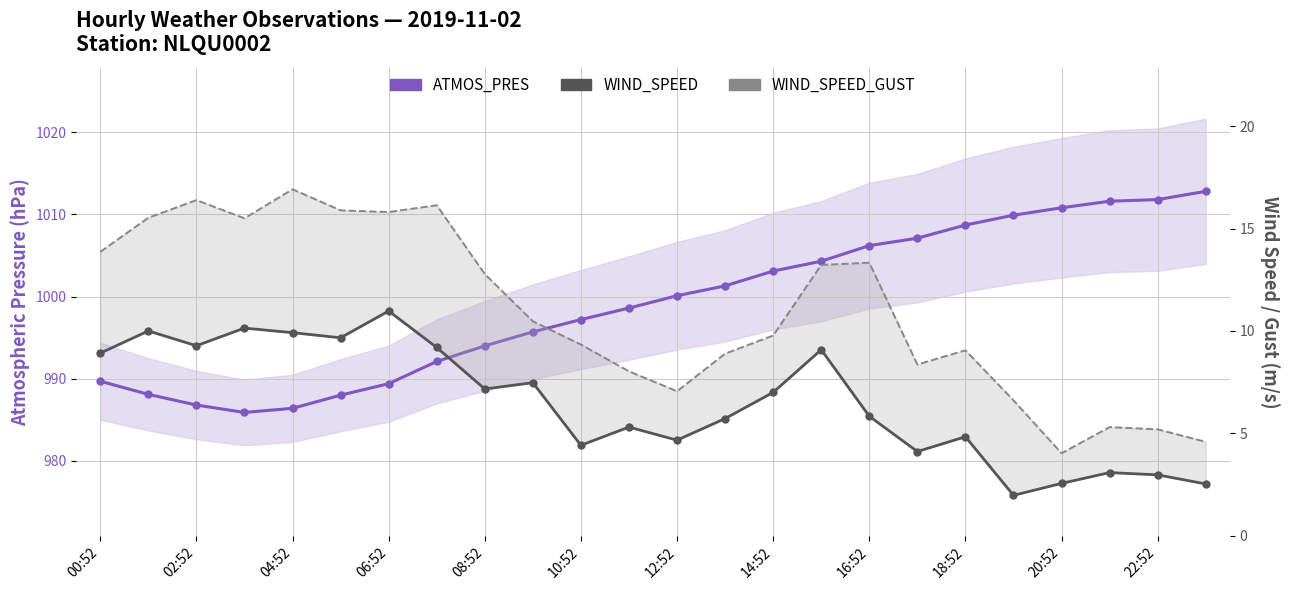

How many series are shown in this chart?

3